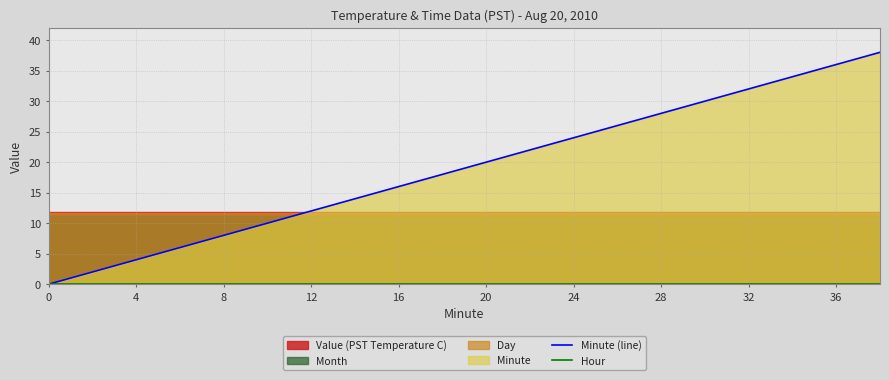

What is the lowest value of the Day series?

11.6